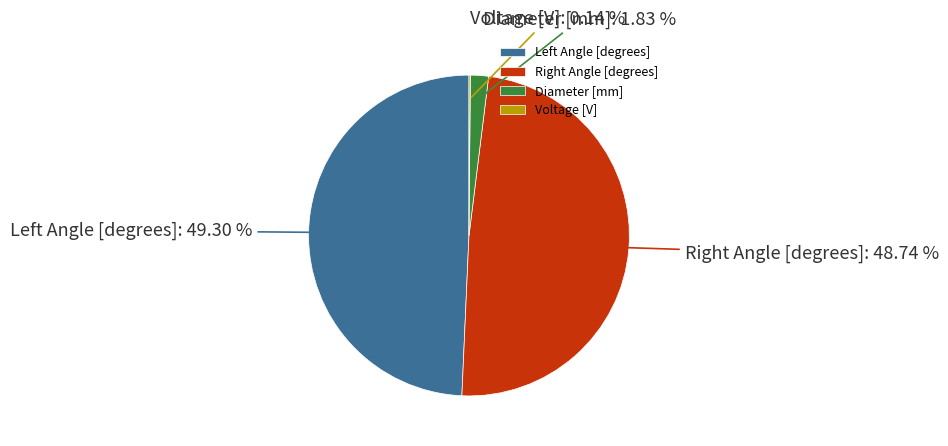

Does any single category account for the majority?

No